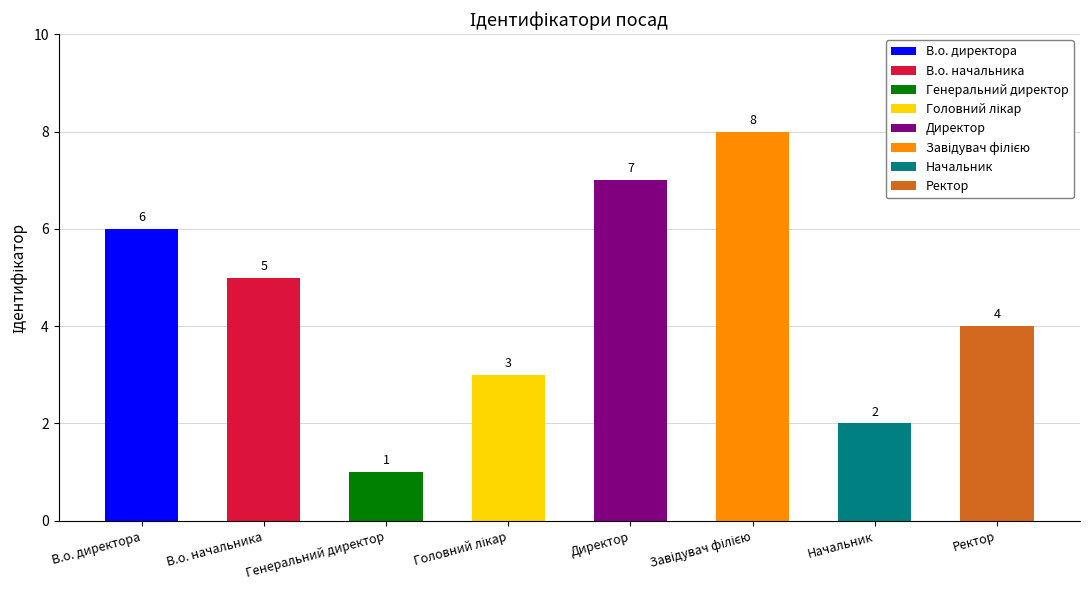

What is the label of the 4th bar from the right?

Директор